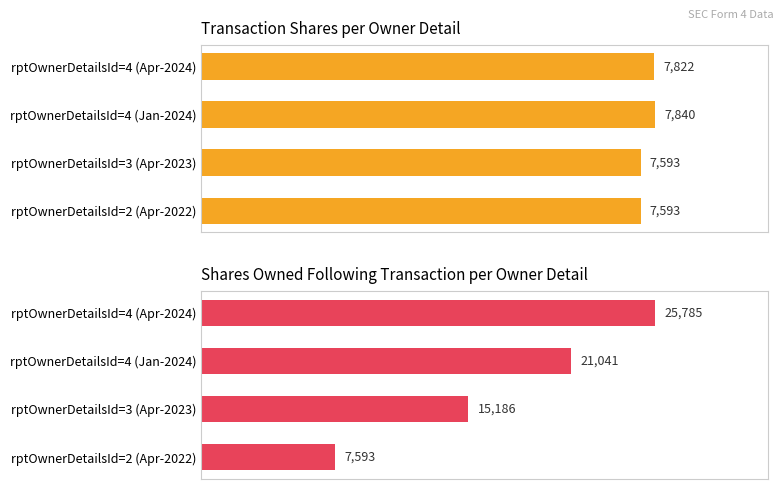

What is the approximate value of sharesOwnedFollowingTransaction at rptOwnerDetailsId=2 (Apr-2022), to the nearest 10?

7590